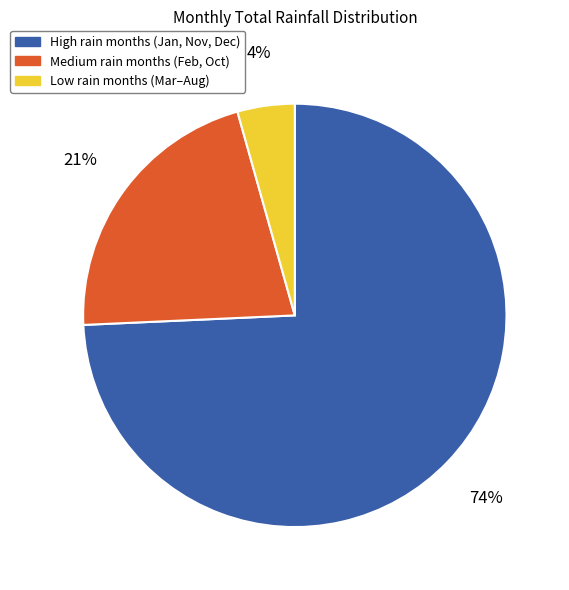

Does any single category account for the majority?

Yes